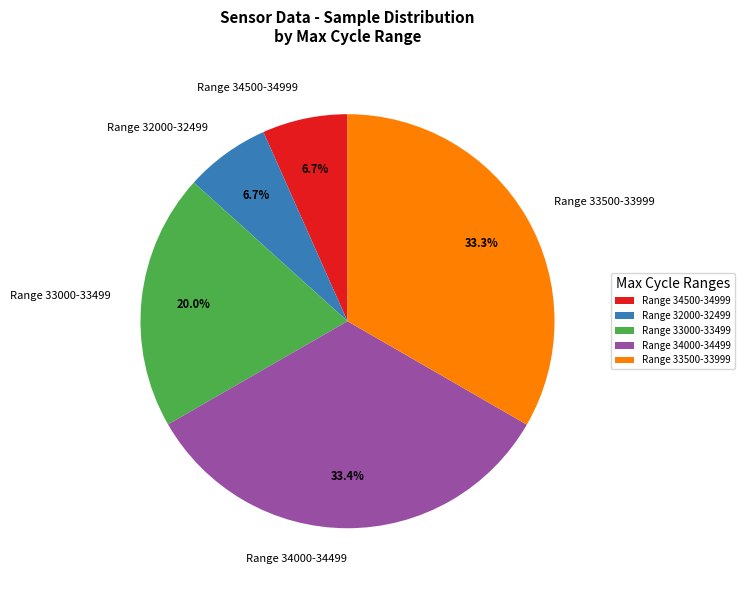

Count the number of slices in the pie.

5